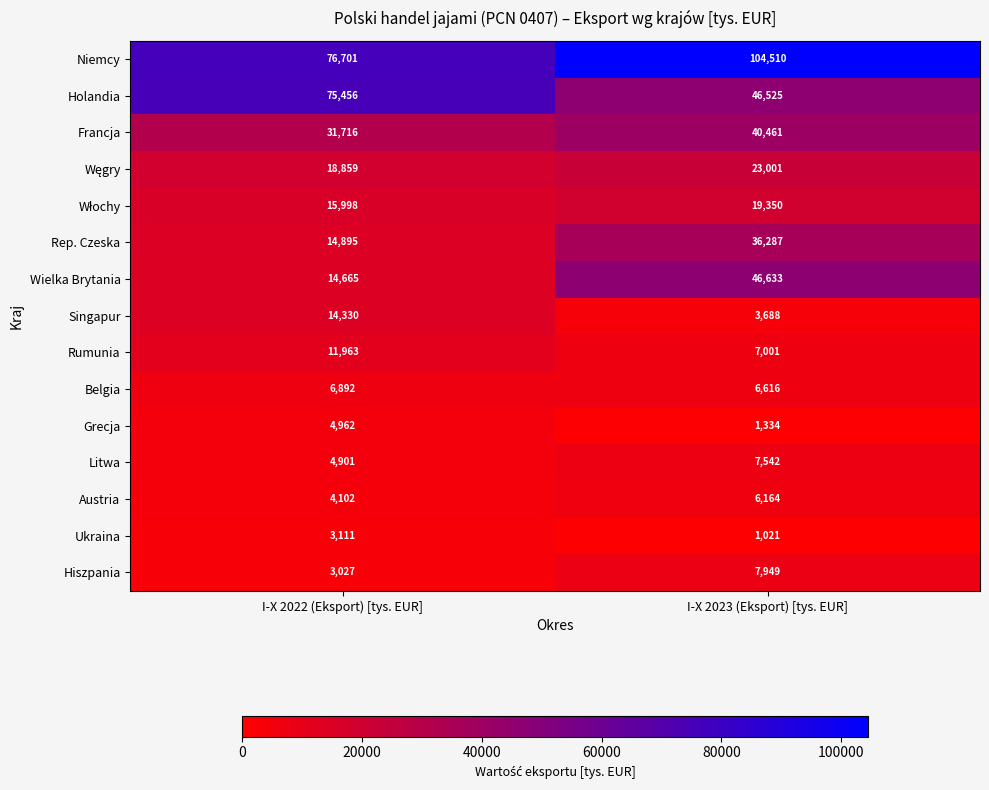

What is the minimum value shown in the chart?

1021